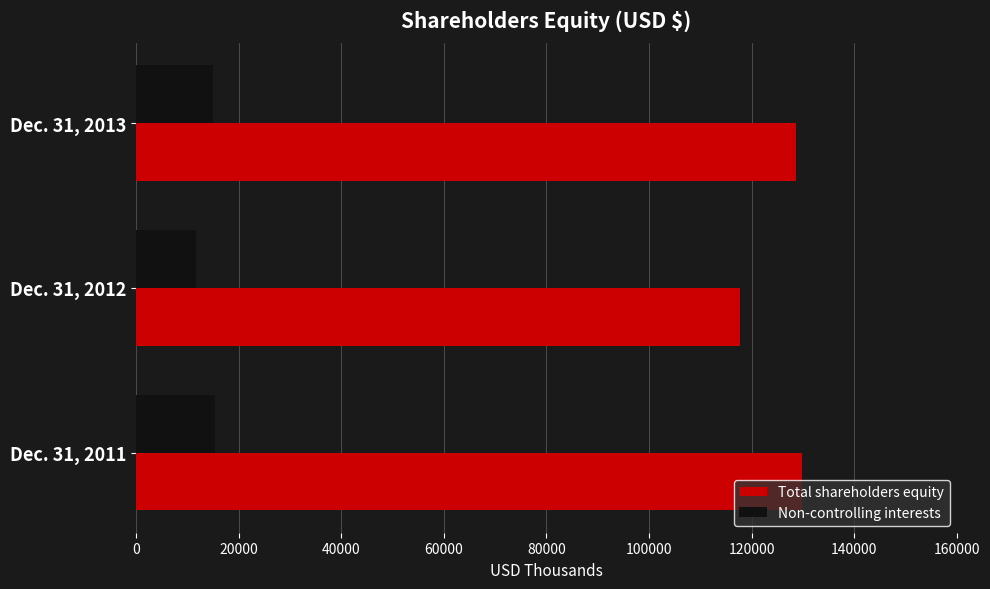

What is the difference between the highest and lowest values at Dec. 31, 2013?

113729